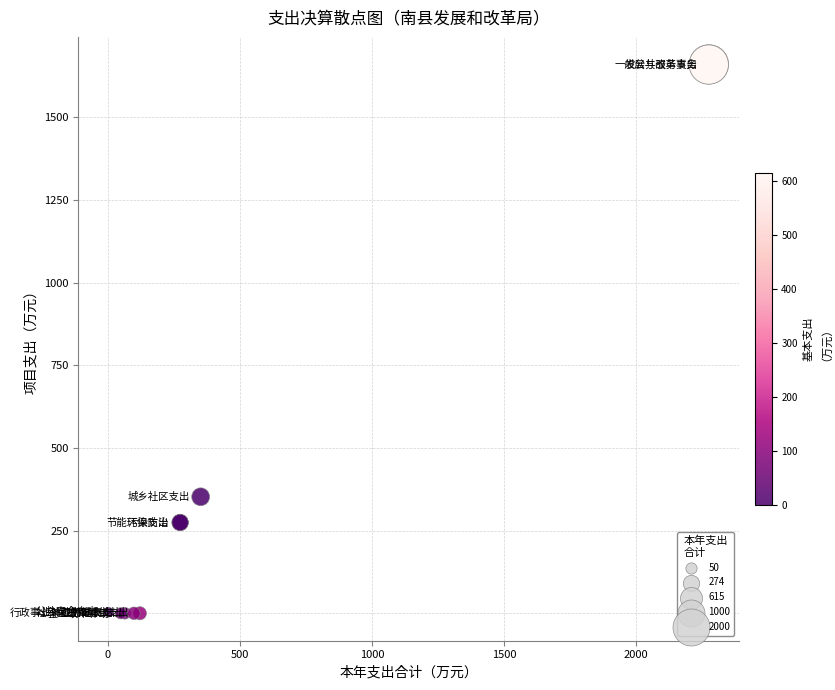

What Y value in the scatter plot is closest to 830?

352.3